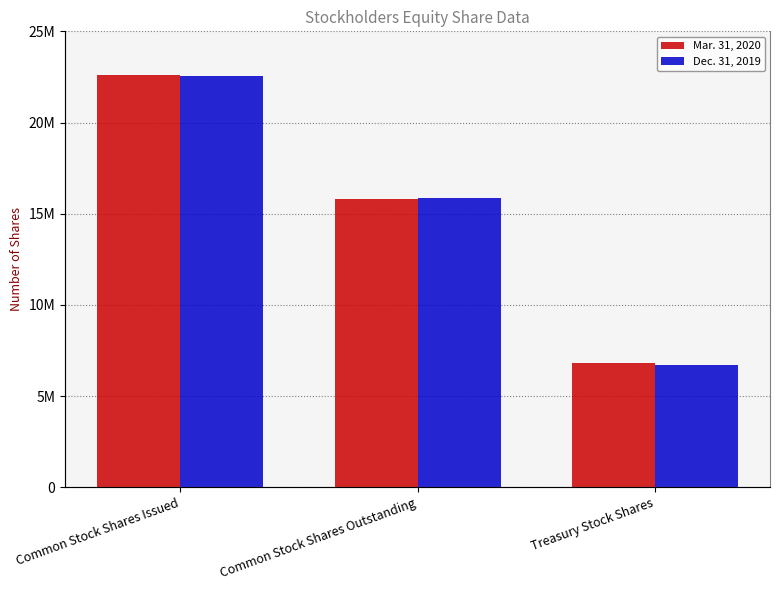

How many bars are there in total?

6